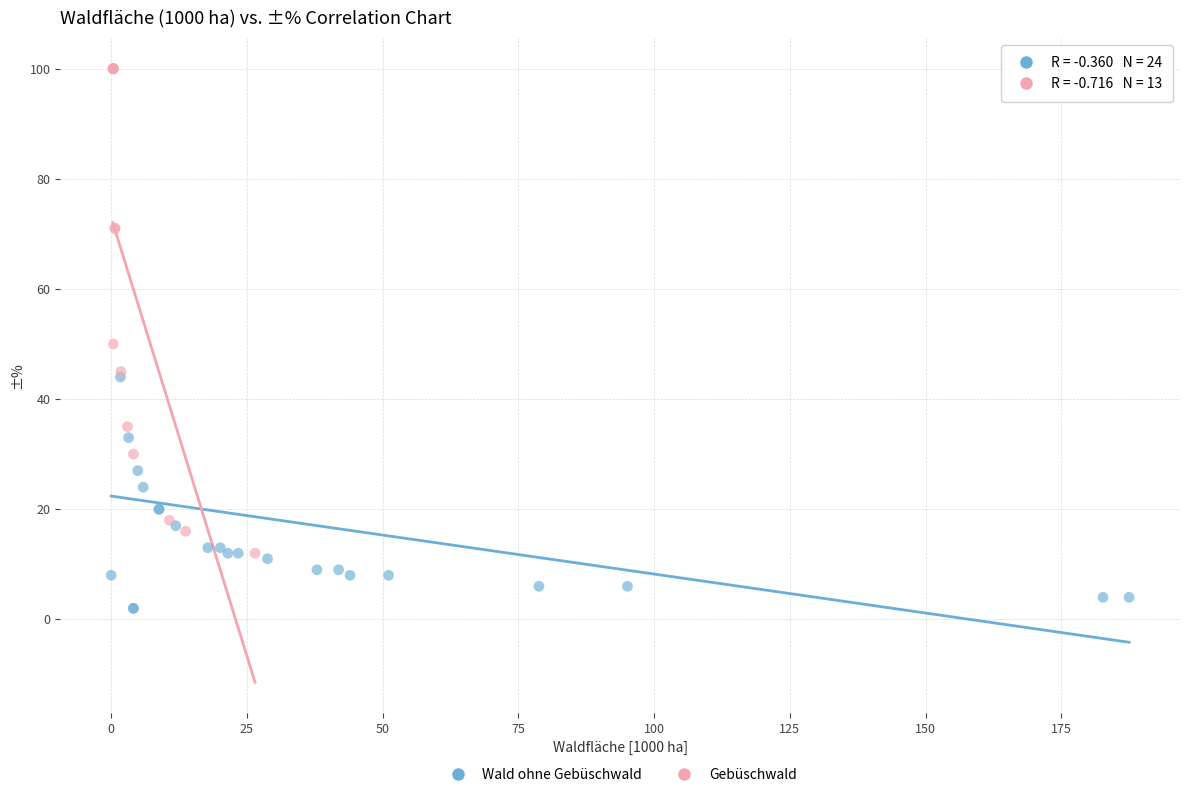

Which series has the widest spread of Y values?

Wald ohne Gebüschwald